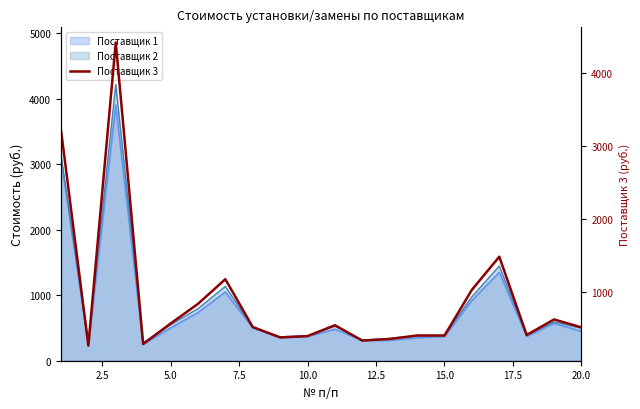

What is the smallest value displayed?

270.4